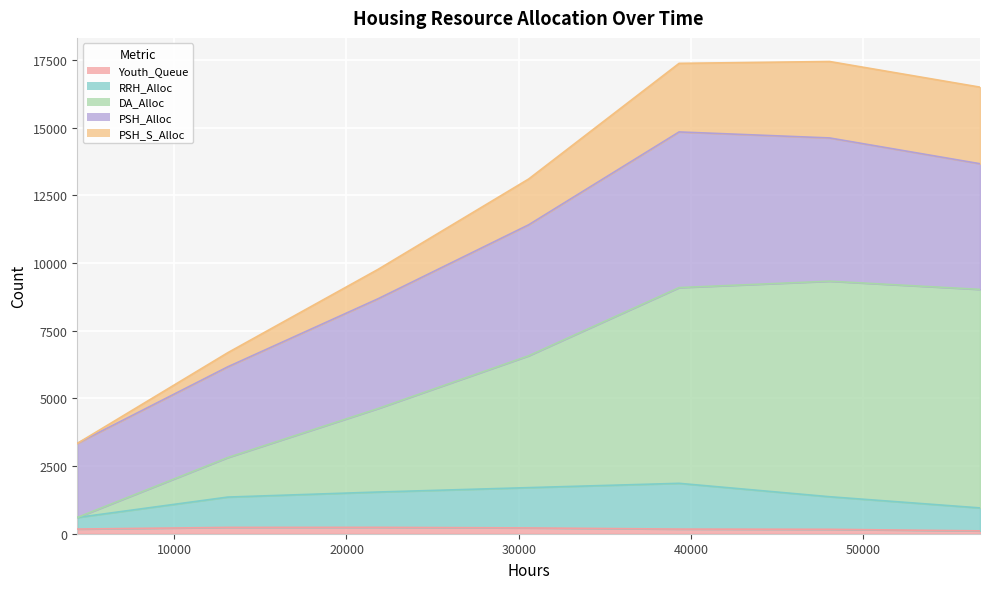

What is the difference between the DA_Alloc values at 13104 and 39312?

6277